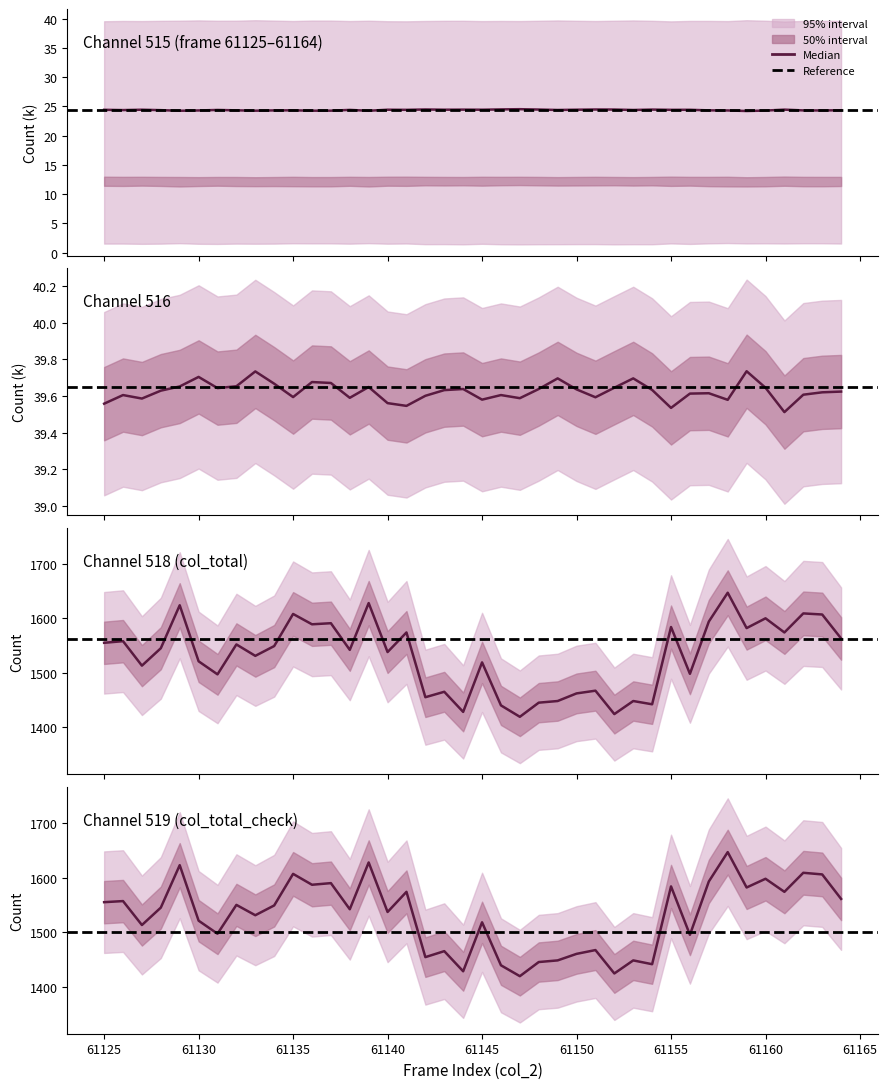

True or false: col_516 and col_515 intersect in this chart.

False